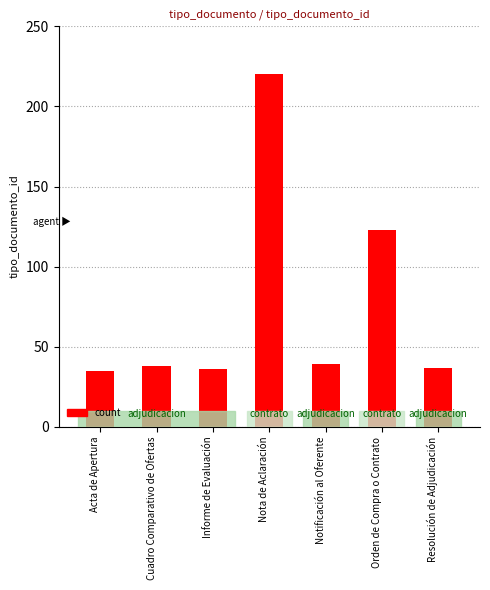

Is it true that the value at Resolución de Adjudicación is 37?

True